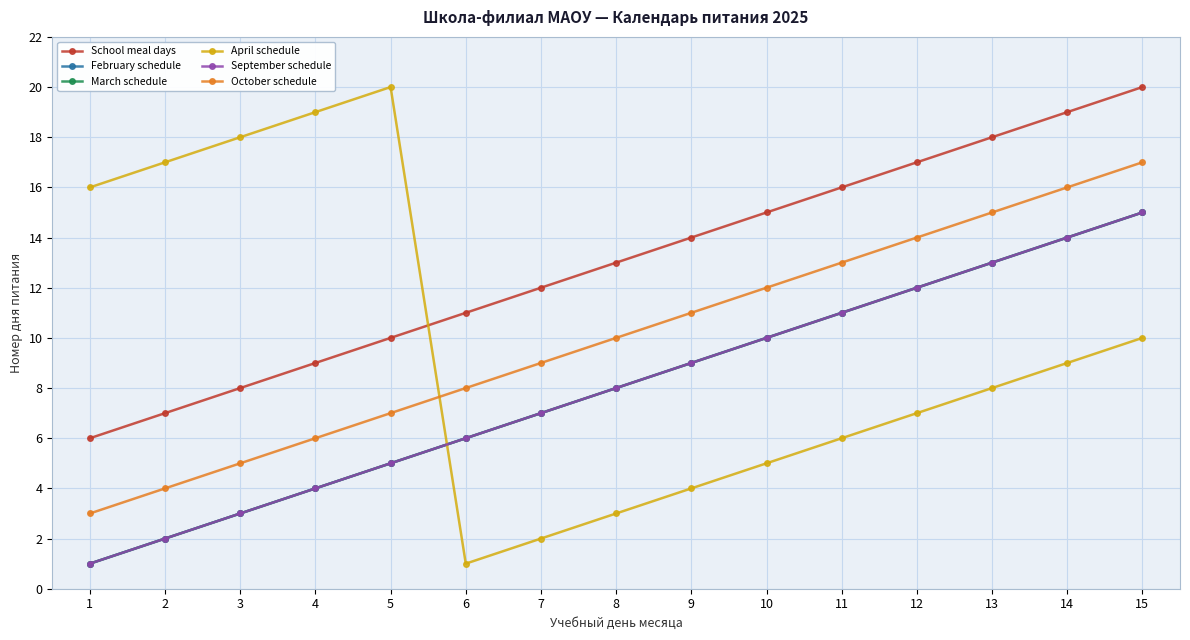

Reading right to left, extract all data points from this chart.

School meal days: 20	19	18	17	16	15	14	13	12	11	10	9	8	7	6
February schedule: 15	14	13	12	11	10	9	8	7	6	5	4	3	2	1
March schedule: 15	14	13	12	11	10	9	8	7	6	5	4	3	2	1
April schedule: 10	9	8	7	6	5	4	3	2	1	20	19	18	17	16
September schedule: 15	14	13	12	11	10	9	8	7	6	5	4	3	2	1
October schedule: 17	16	15	14	13	12	11	10	9	8	7	6	5	4	3